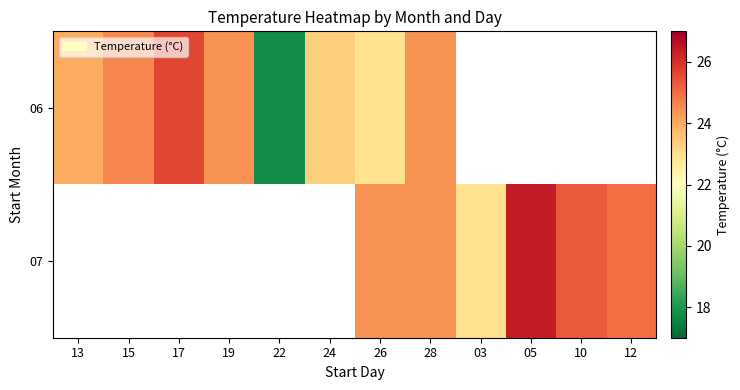

What is the maximum value shown in the chart?

26.4